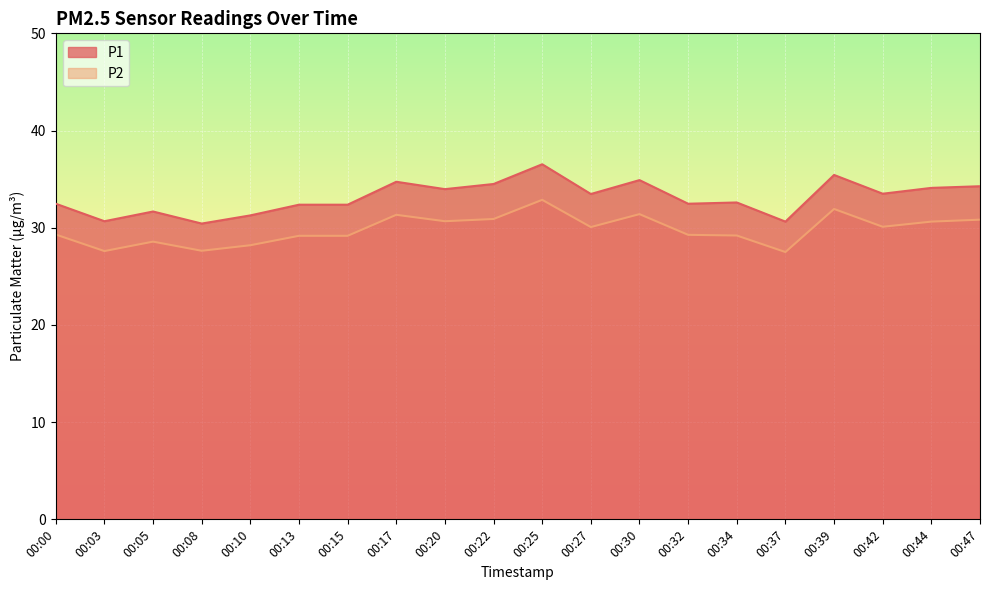

What is the sum of all P1 values?

662.4